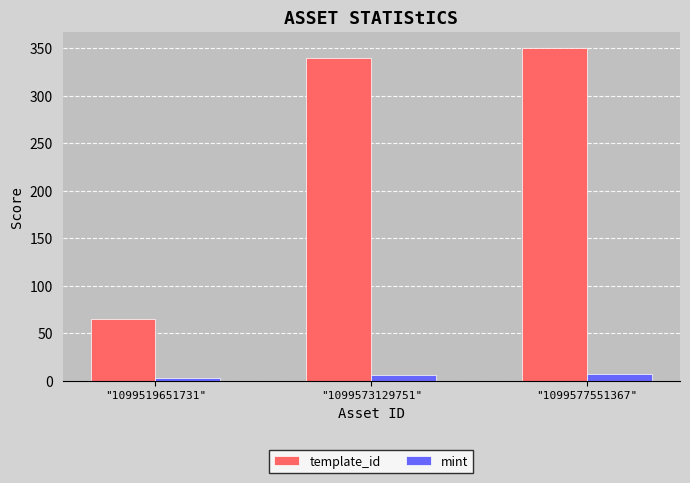

At which label does template_id first exceed 339?

"1099573129751"